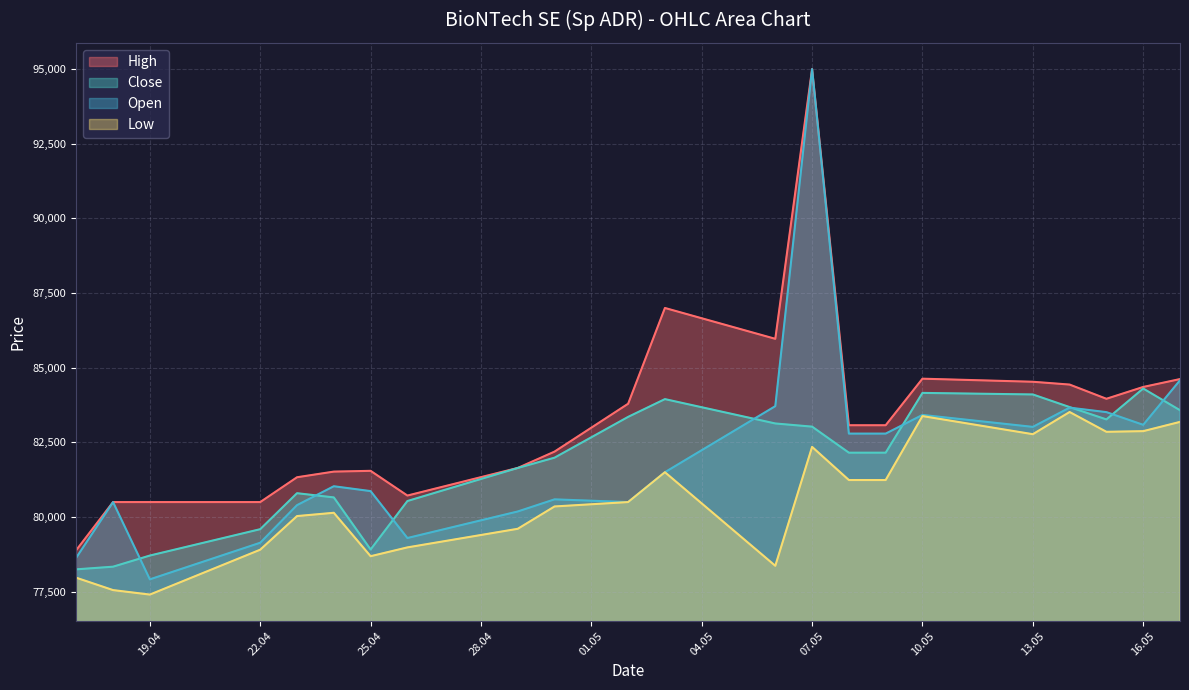

How many interior local peaks does the Close series have?

4